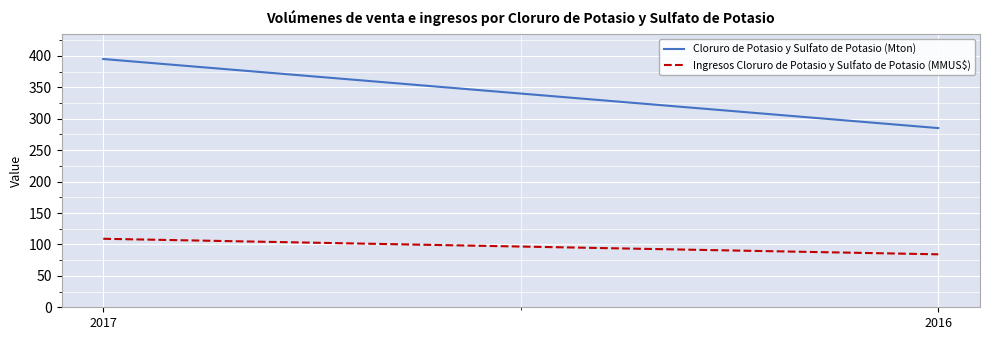

Is it true that Cloruro de Potasio y Sulfato de Potasio (Mton) equals 484.7 at 2016?

False